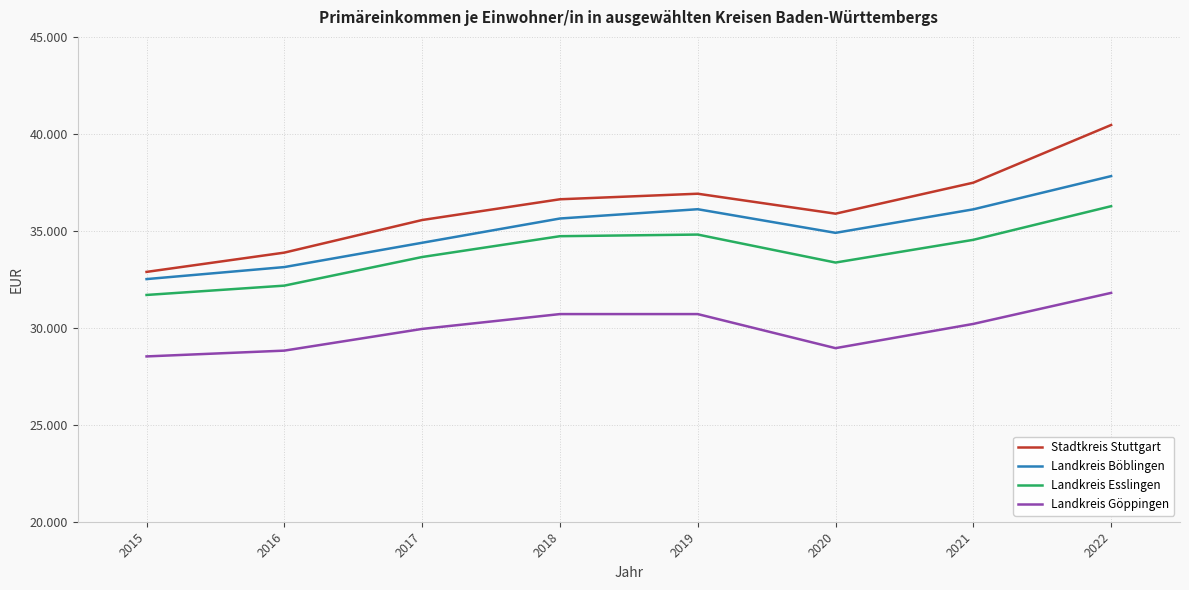

True or false: Stadtkreis Stuttgart and Landkreis Göppingen intersect in this chart.

False